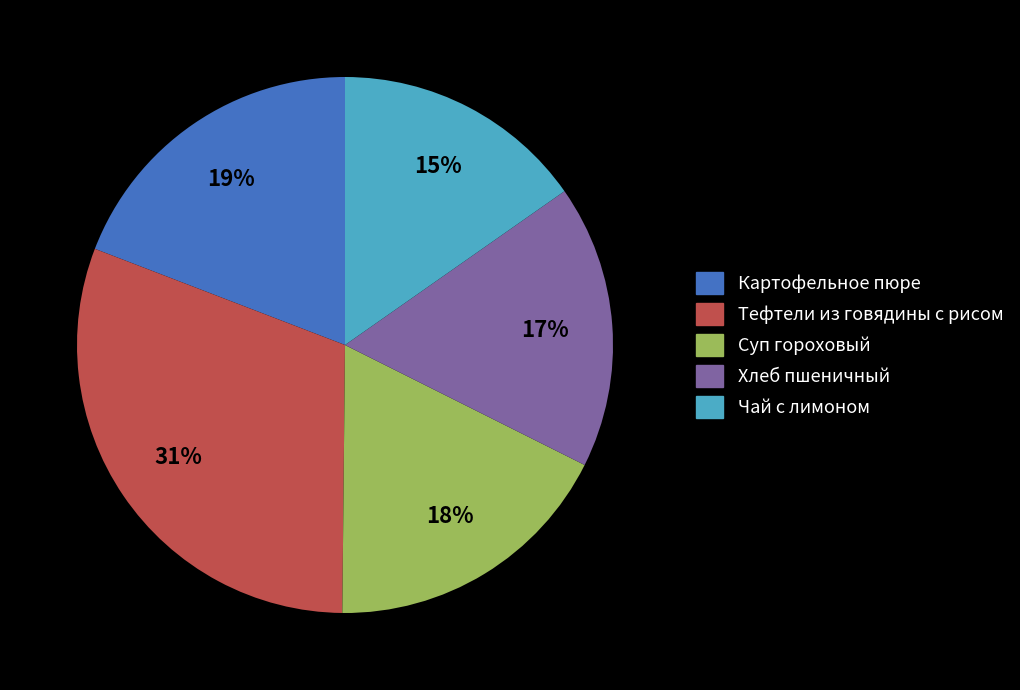

Rank the categories by value from lowest to highest.

Чай с лимоном, Хлеб пшеничный, Суп гороховый, Картофельное пюре, Тефтели из говядины с рисом